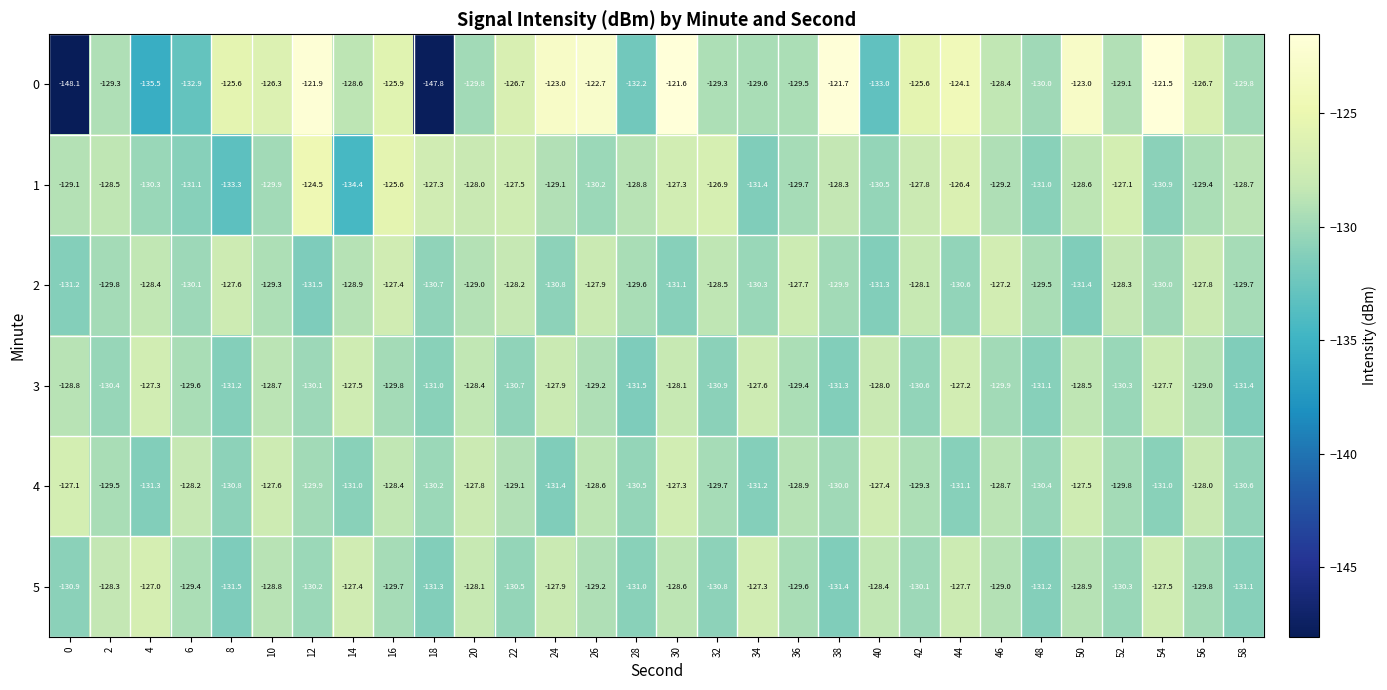

At 14, list the series in order from largest to smallest.

5, 3, 0, 2, 4, 1